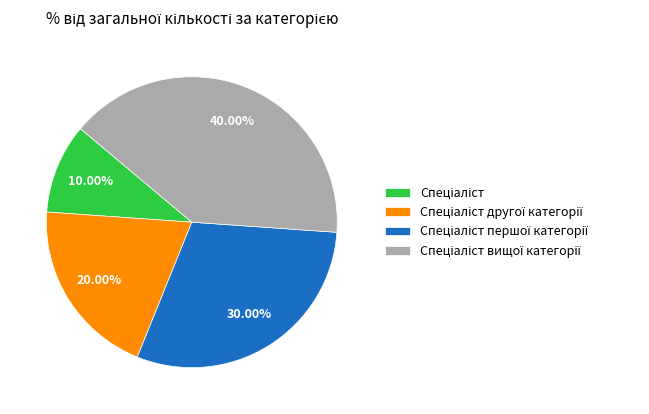

Does any single category account for the majority?

No